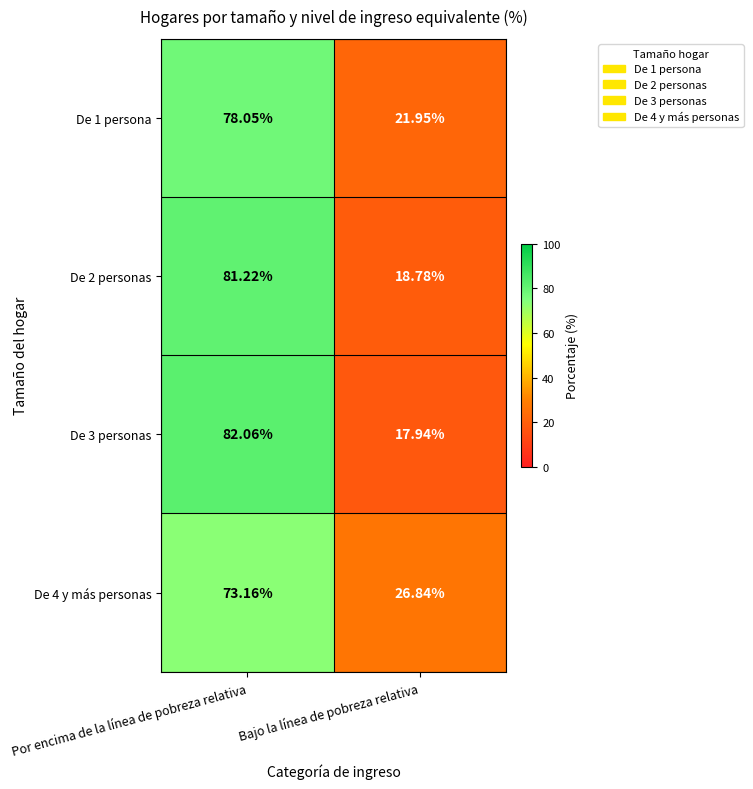

At which label does De 1 persona reach its minimum?

Bajo la línea de pobreza relativa